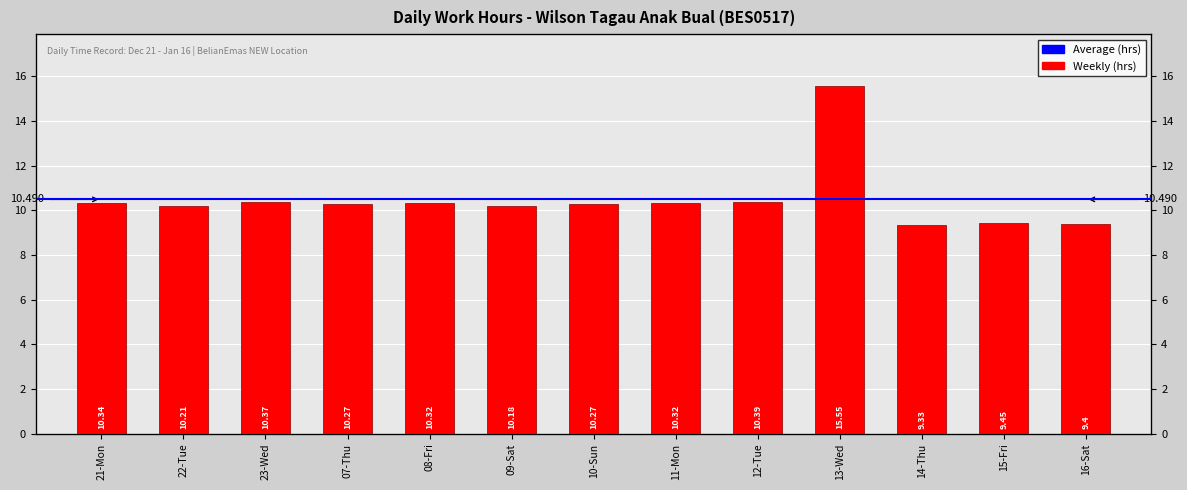

Rank the categories by value from highest to lowest.

13-Wed, 12-Tue, 23-Wed, 21-Mon, 08-Fri, 11-Mon, 07-Thu, 10-Sun, 22-Tue, 09-Sat, 15-Fri, 16-Sat, 14-Thu